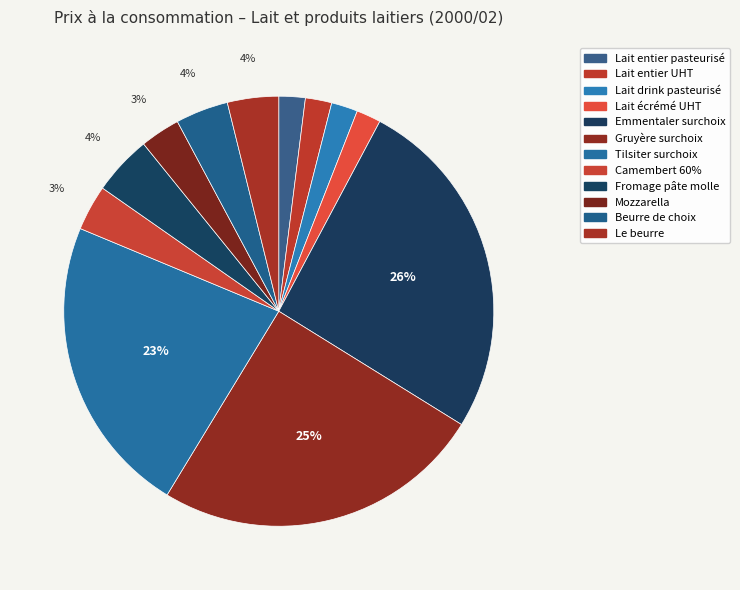

True or false: Emmentaler surchoix accounts for 34% of the total.

False